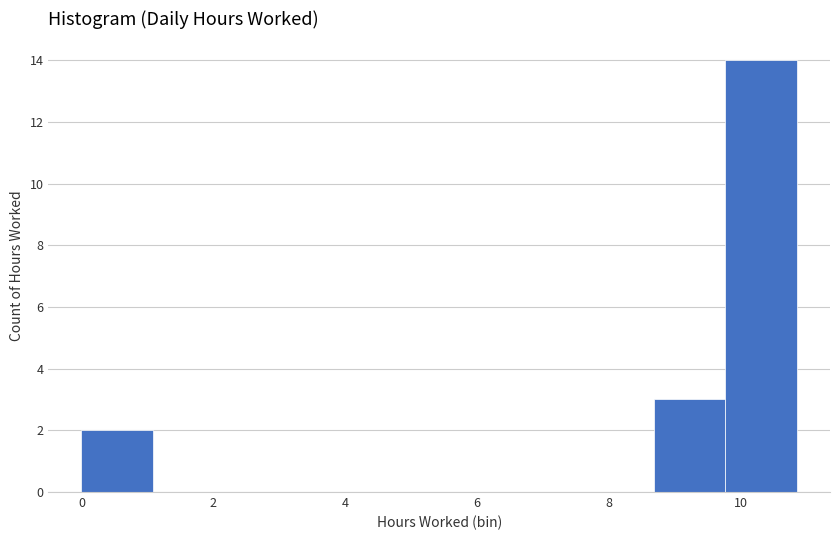

Which range on the x-axis has the tallest bar?

9.8 to 10.8